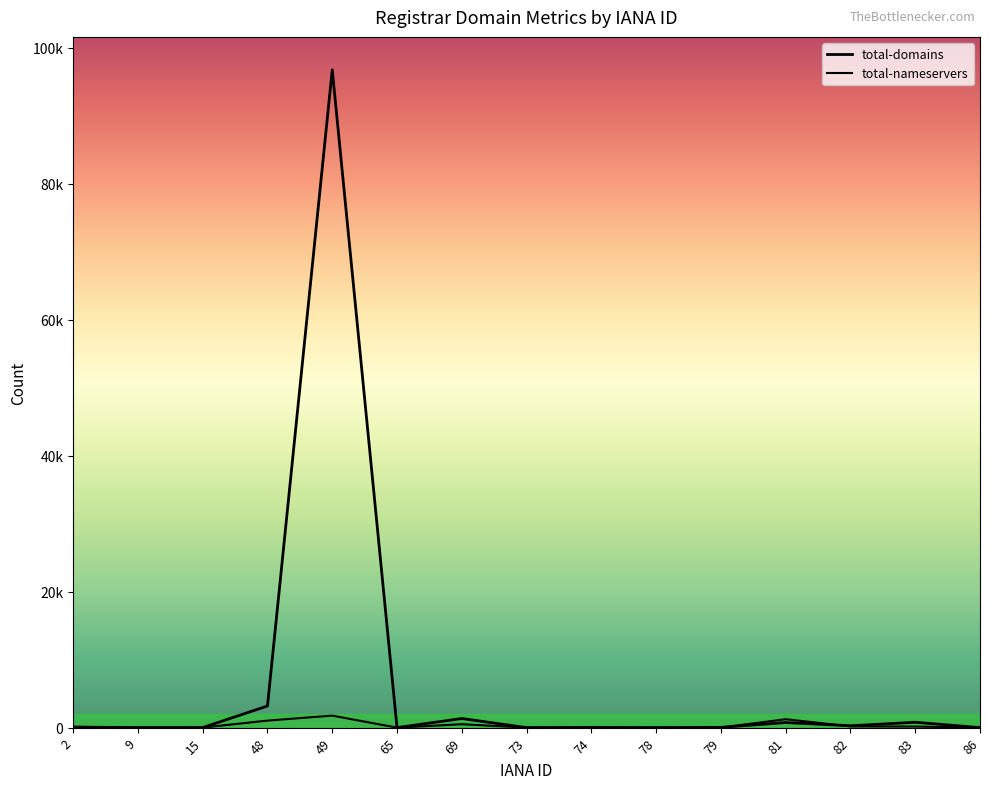

The total-nameservers series shows 502 at 69. True or false?

True